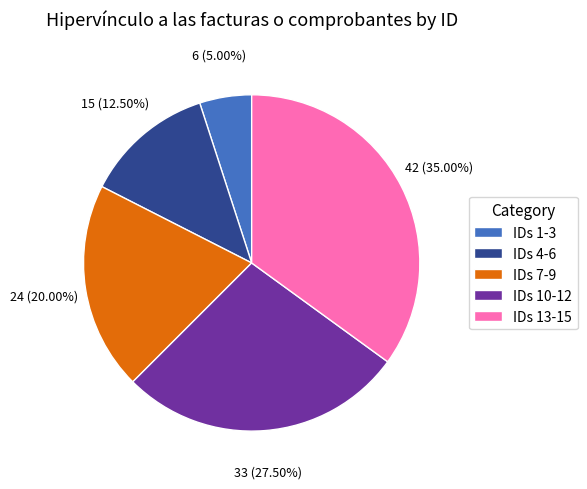

Which slice is the largest?

IDs 13-15